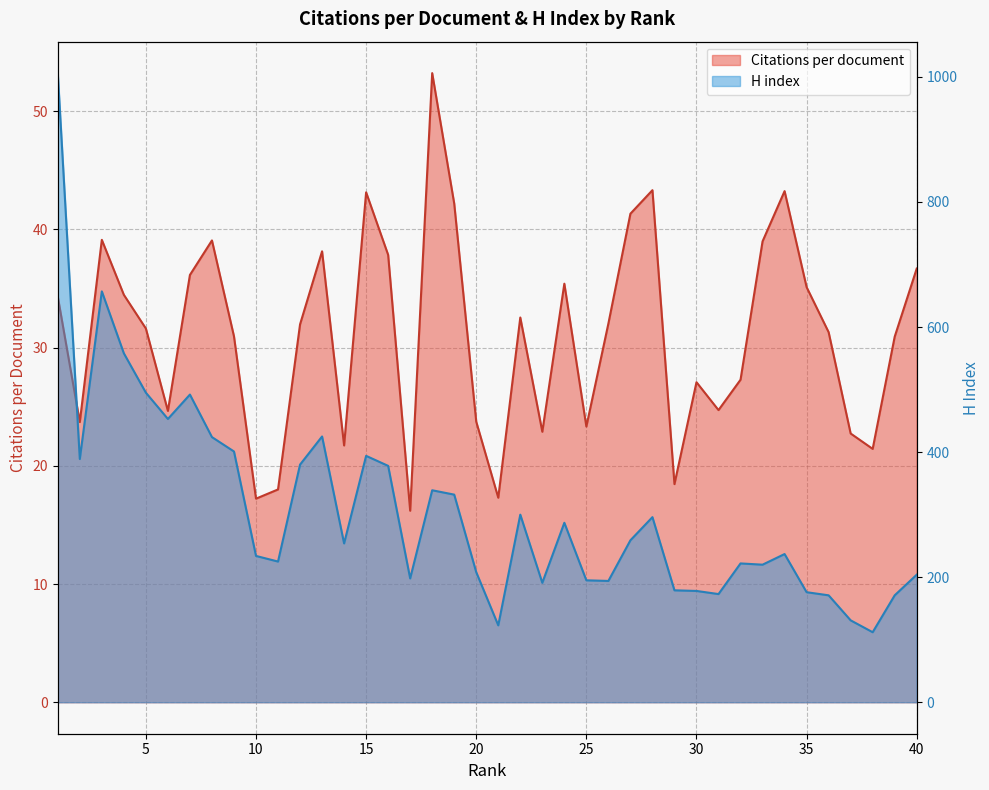

True or false: H index has a value of 1006.0 at 1.

True